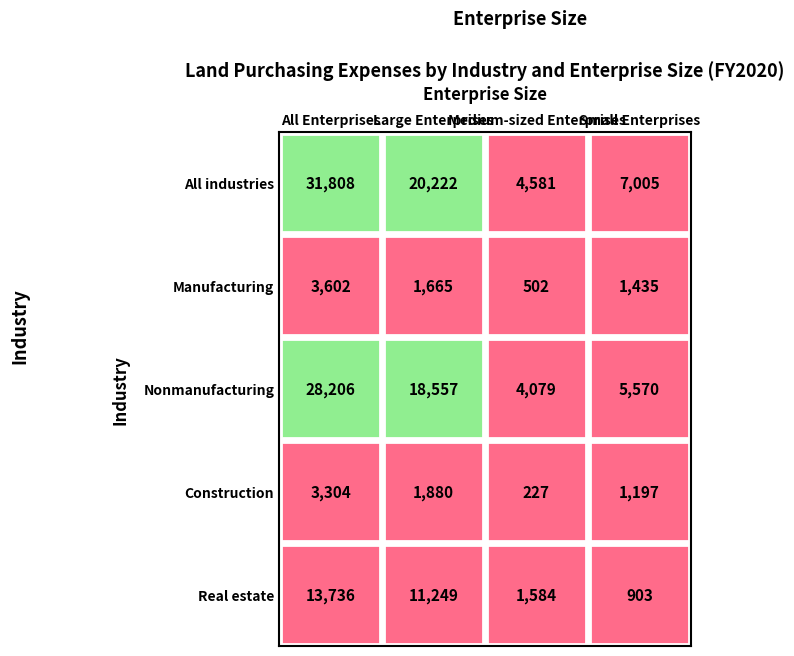

How many data points in Small Enterprises are less than 1435?

2